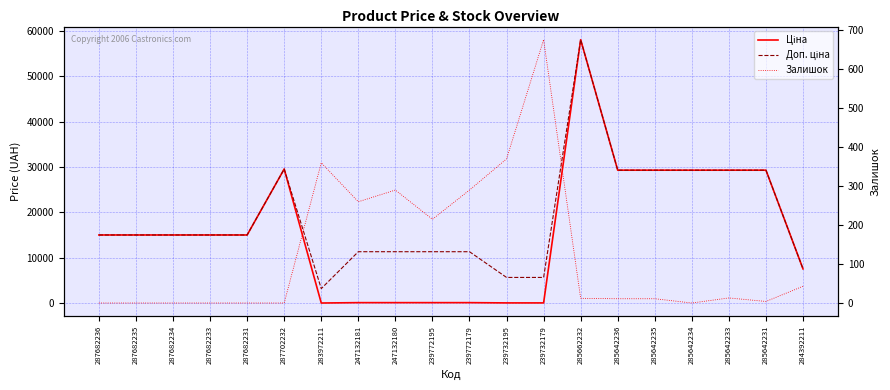

What is the difference between the maximum and minimum values in the Ціна series?

58005.0